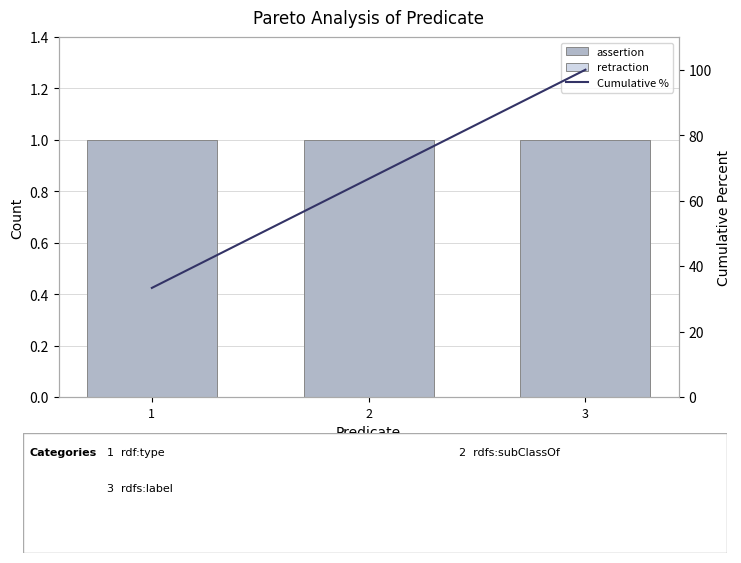

What is the total value across all series at 1?

34.3